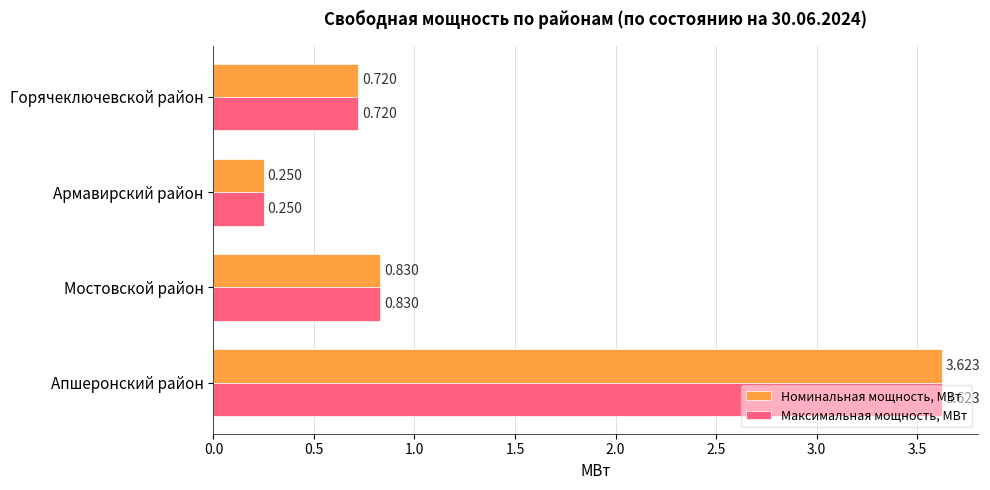

At which category is the sum across all series the highest?

Апшеронский район